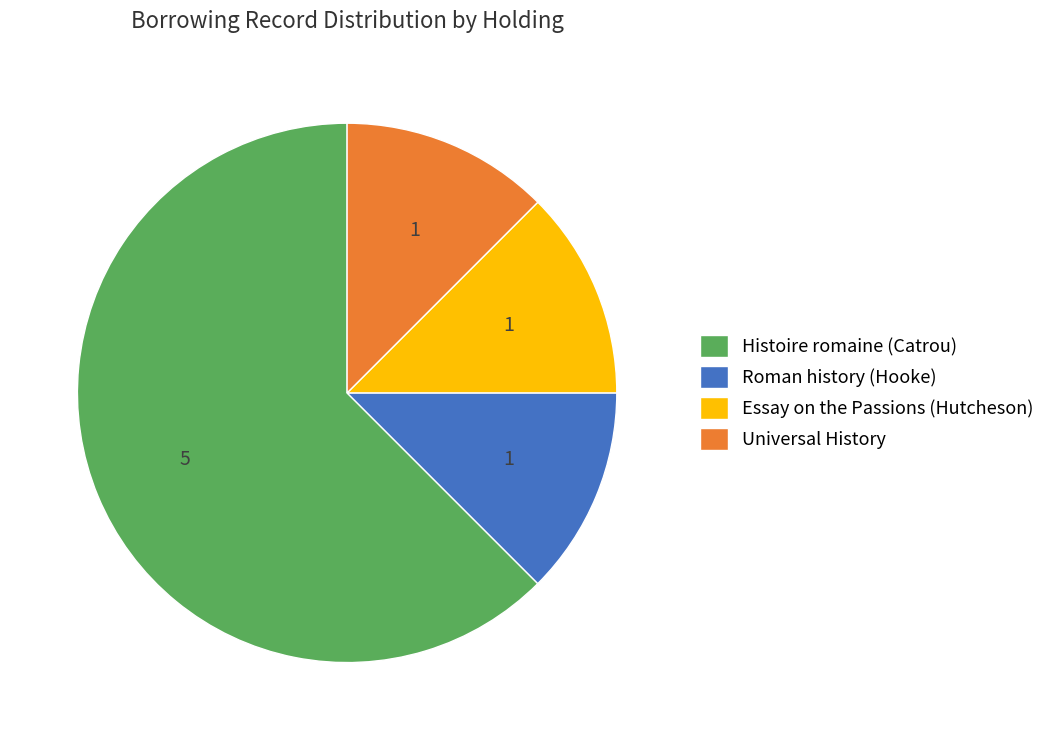

Is there a majority slice in this chart?

Yes